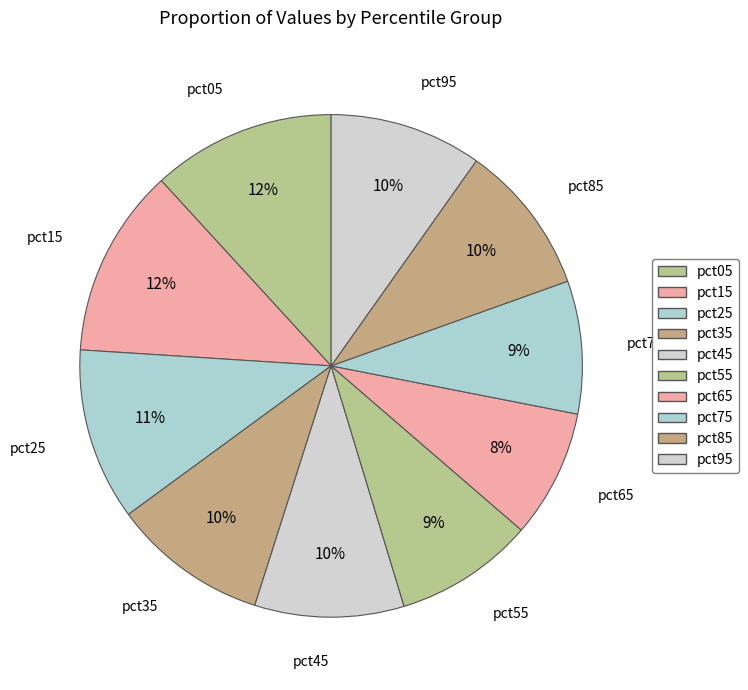

Does pct75 represent more than half of the total?

No